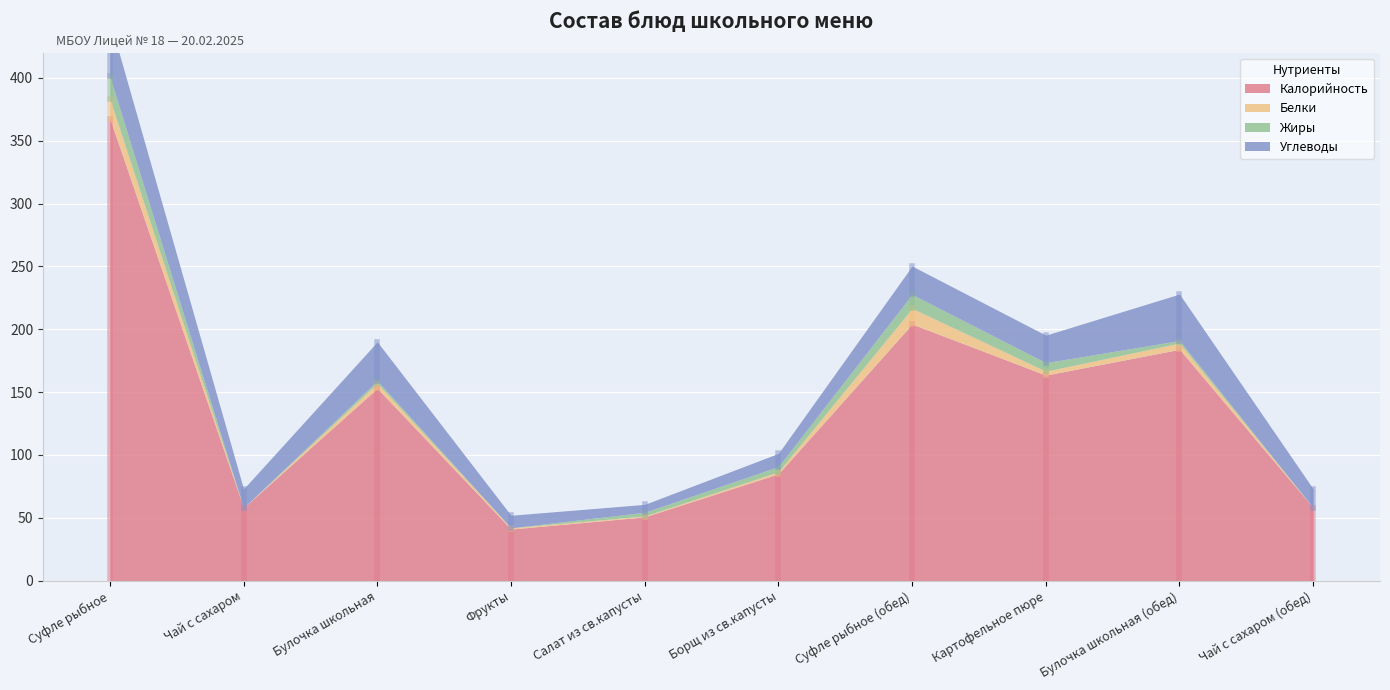

True or false: Калорийность and Жиры intersect in this chart.

False